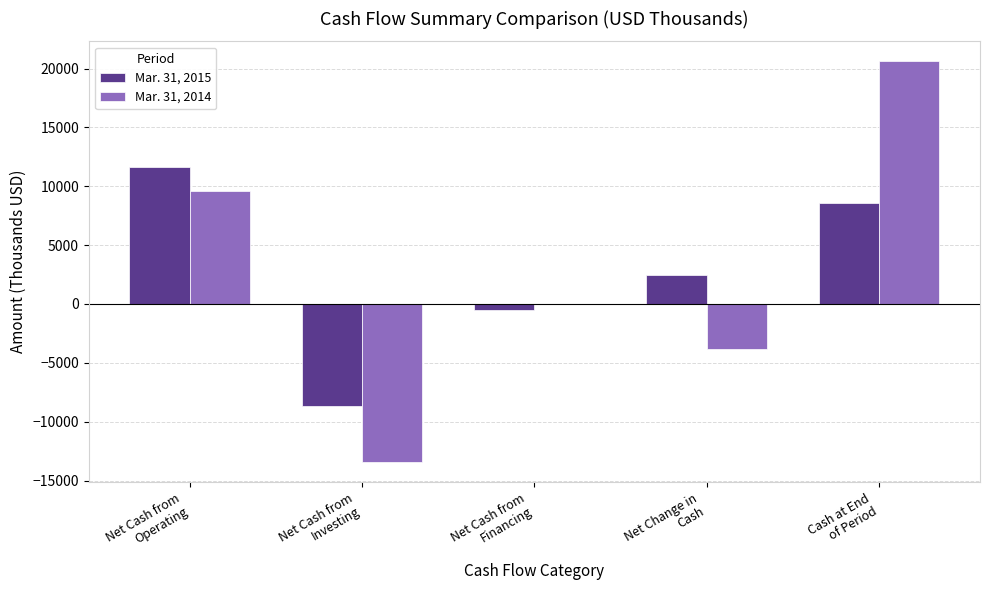

How many groups of bars are there?

5